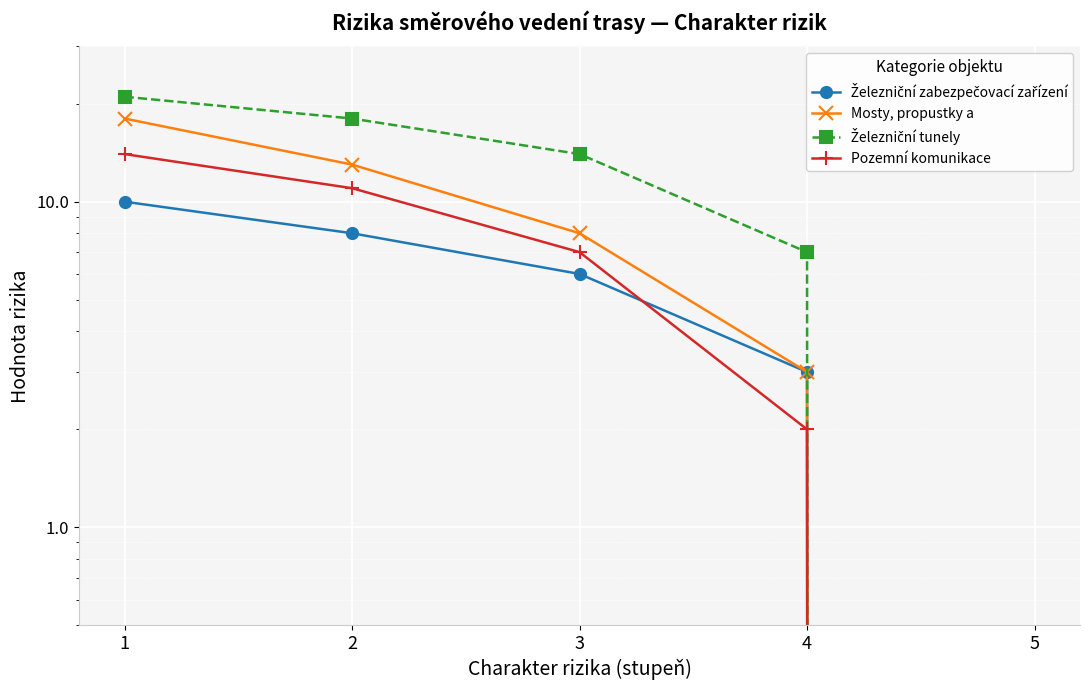

The Železniční tunely series shows 5 at 2. True or false?

False